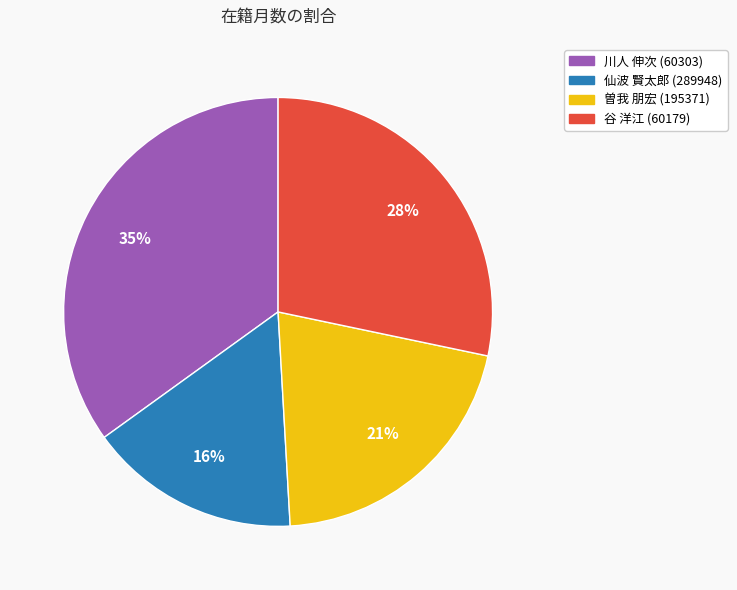

True or false: 谷 洋江 (60179) accounts for 28% of the total.

True